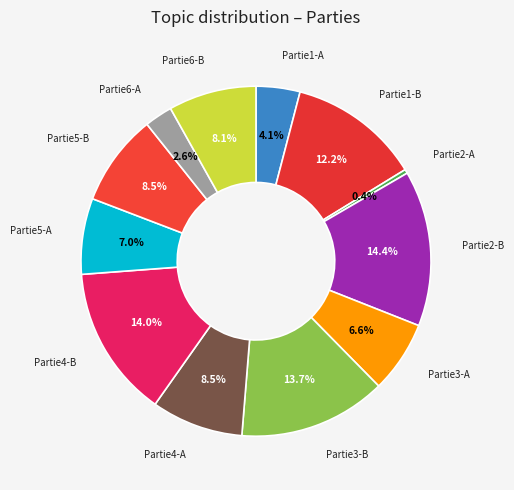

Do Partie1-A and Partie4-B together represent more than half of the pie?

No